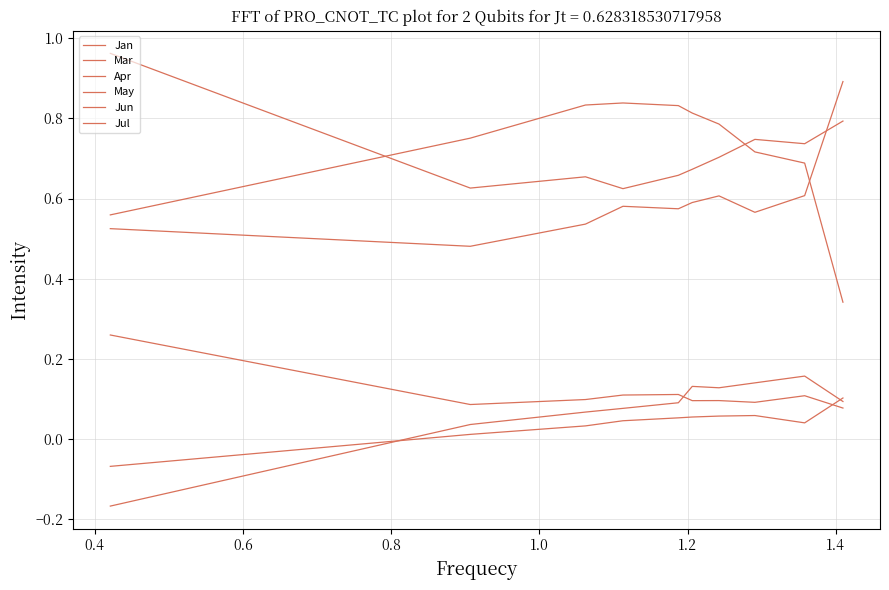

What is the average value of the Jul series?

0.7